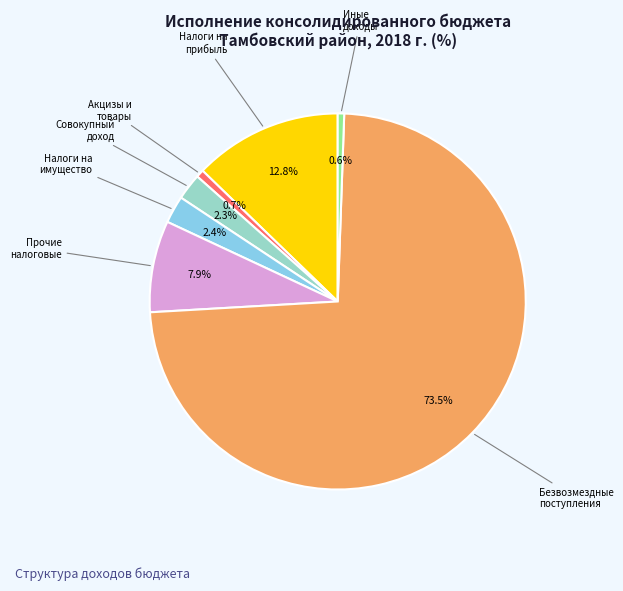

Count the number of slices in the pie.

7